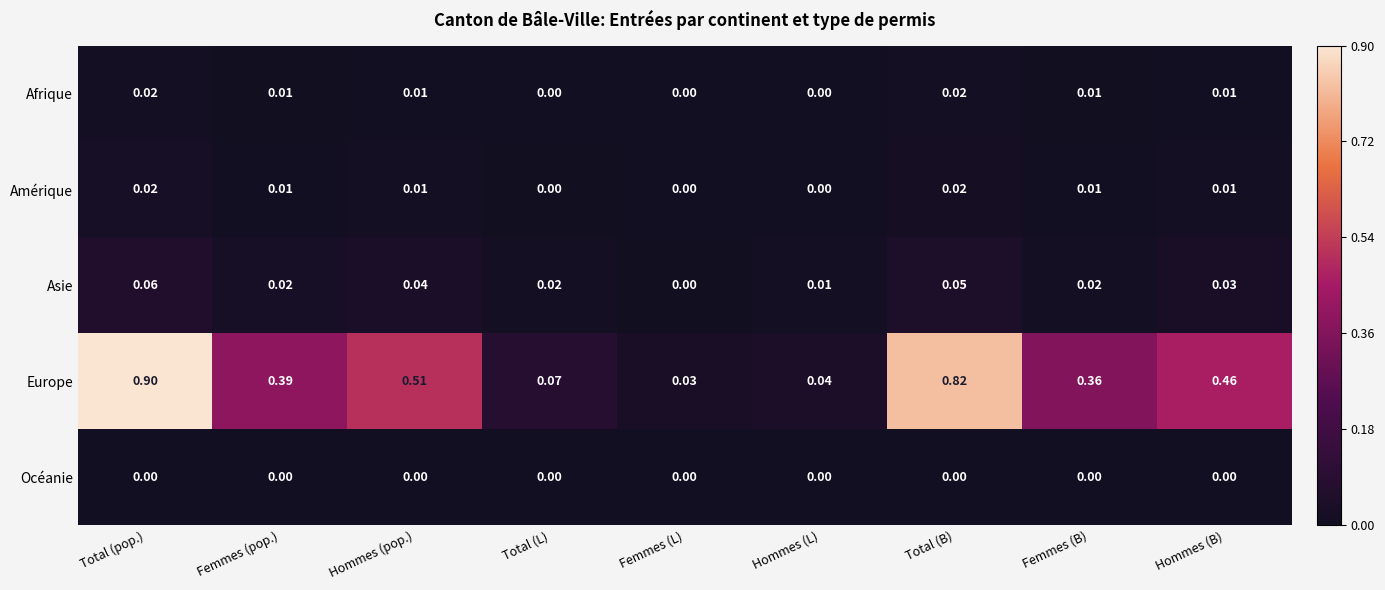

Which category has the highest value across all series?

Total (pop.)